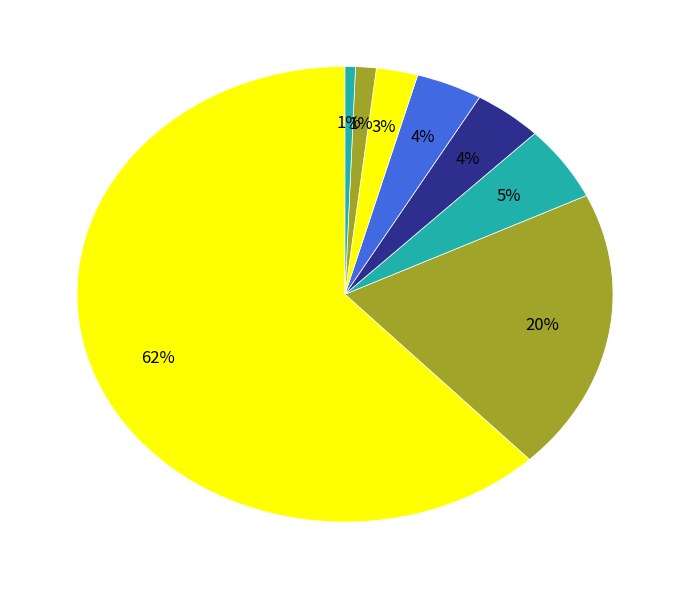

How many segments does this pie chart have?

8